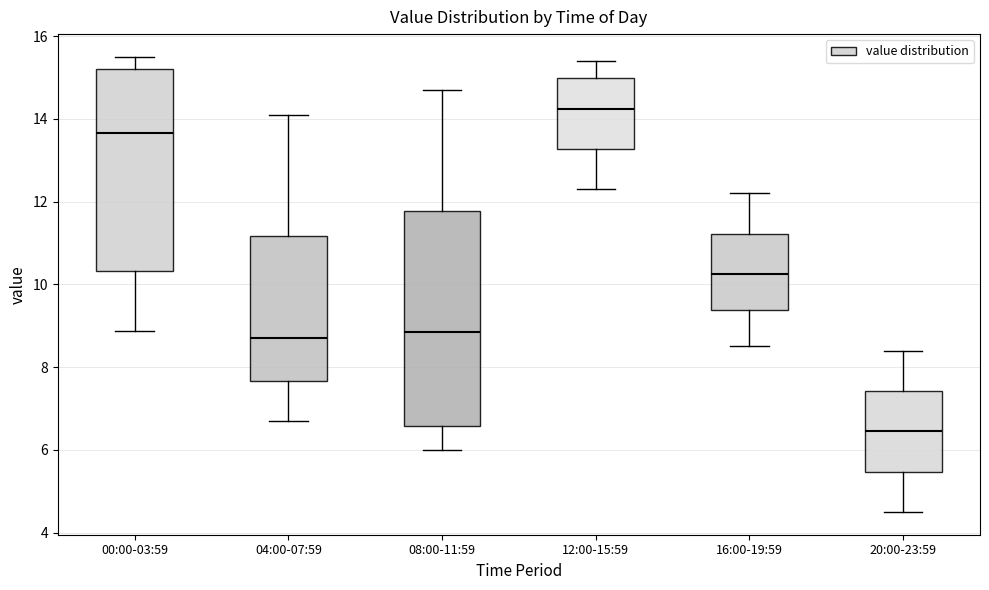

Which box is the tallest, from its lower edge to its upper edge?

08:00-11:59